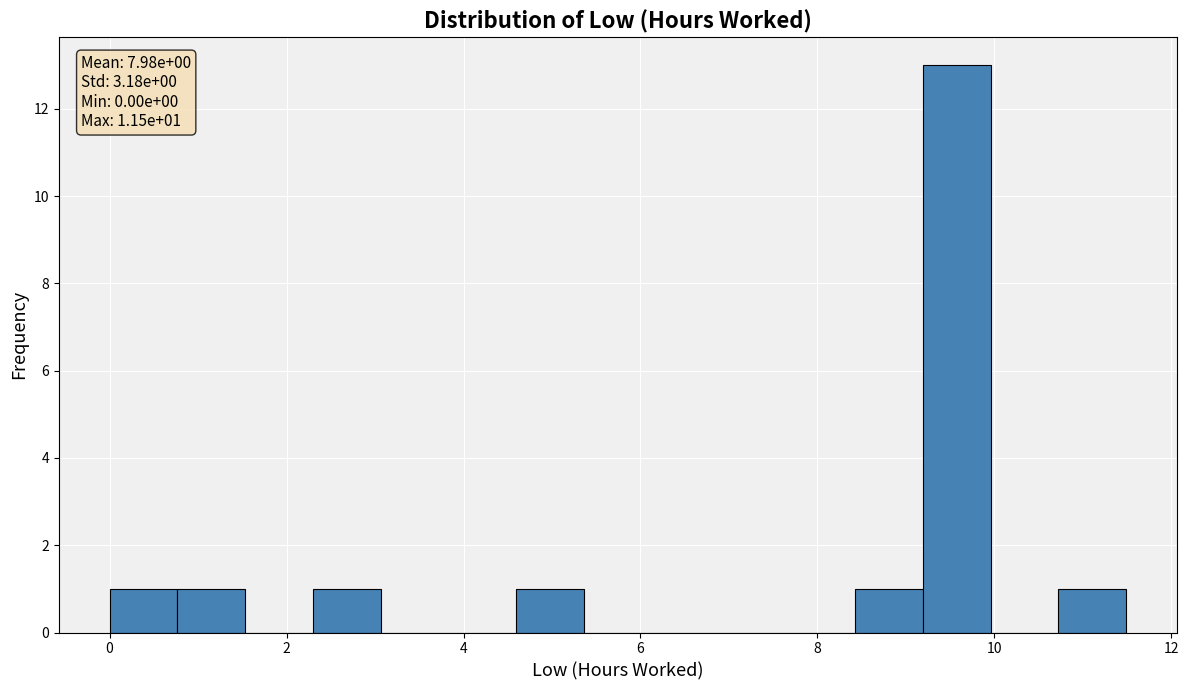

Around what value on the x-axis is the tallest bar? Give the approximate position of its centre, as read against the axis.

9.6